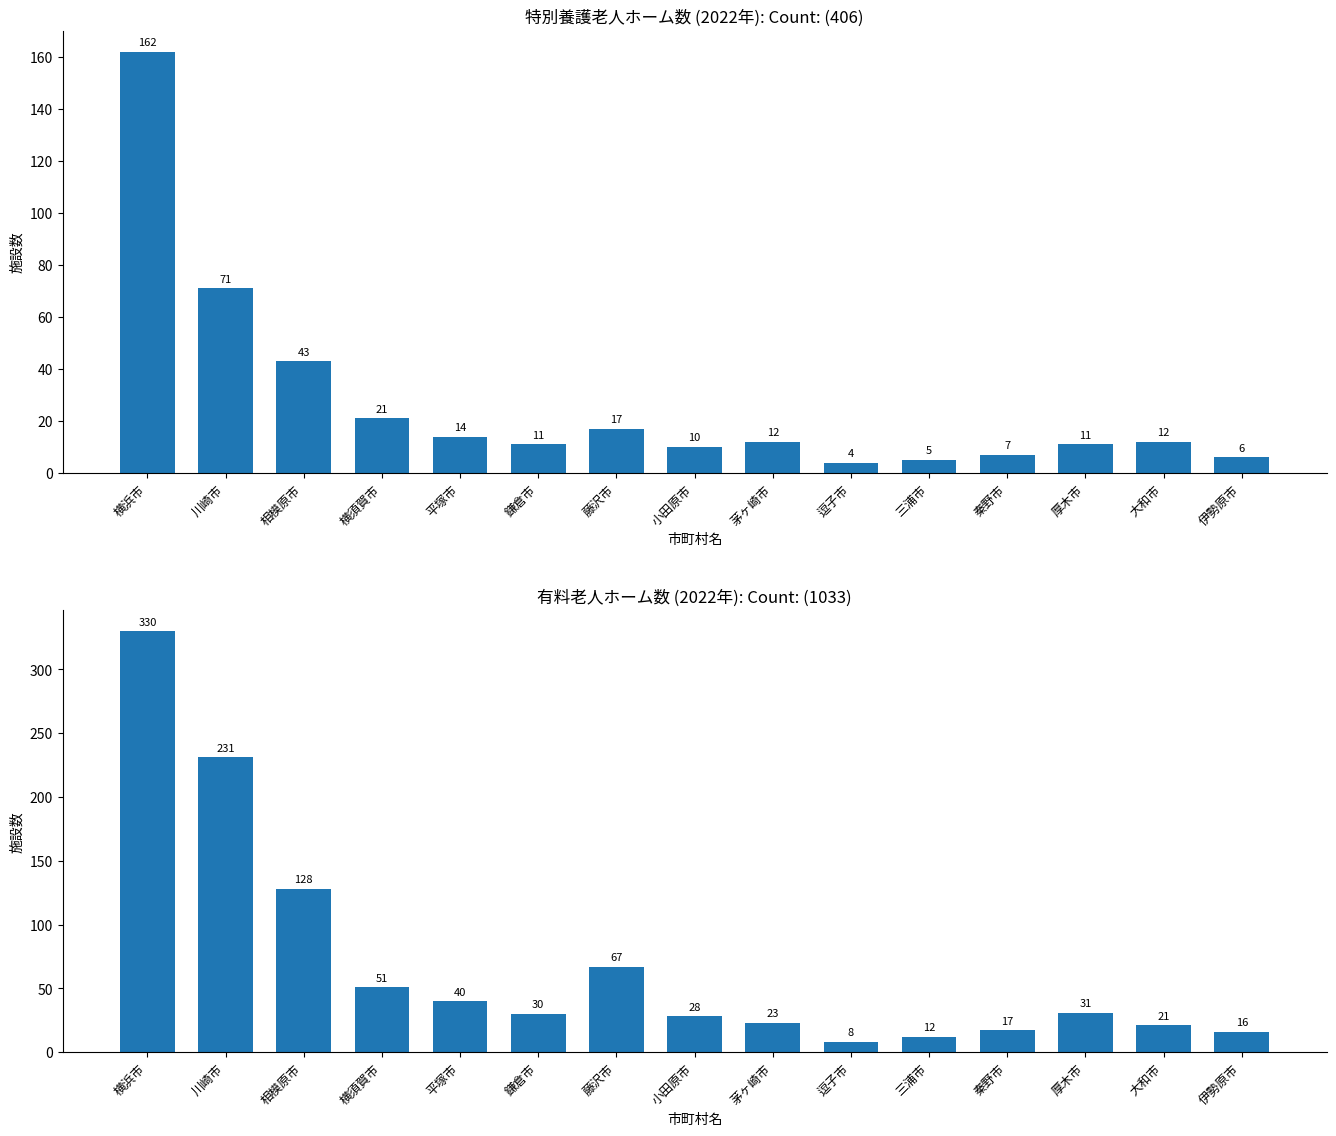

What are all the series names shown in the legend?

特別養護老人ホーム数, 有料老人ホーム数